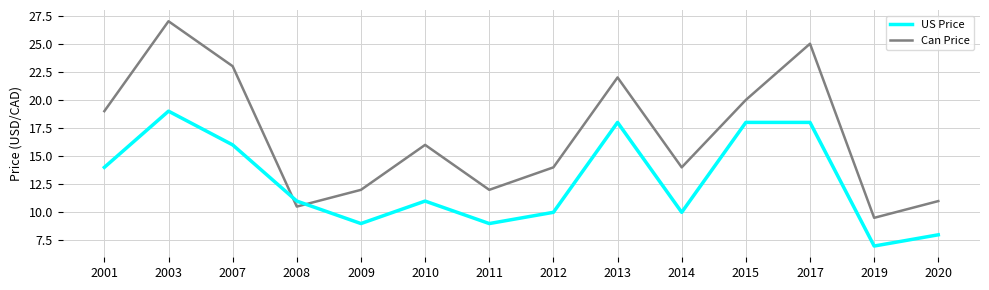

True or false: US Price and Can Price cross at least once.

True